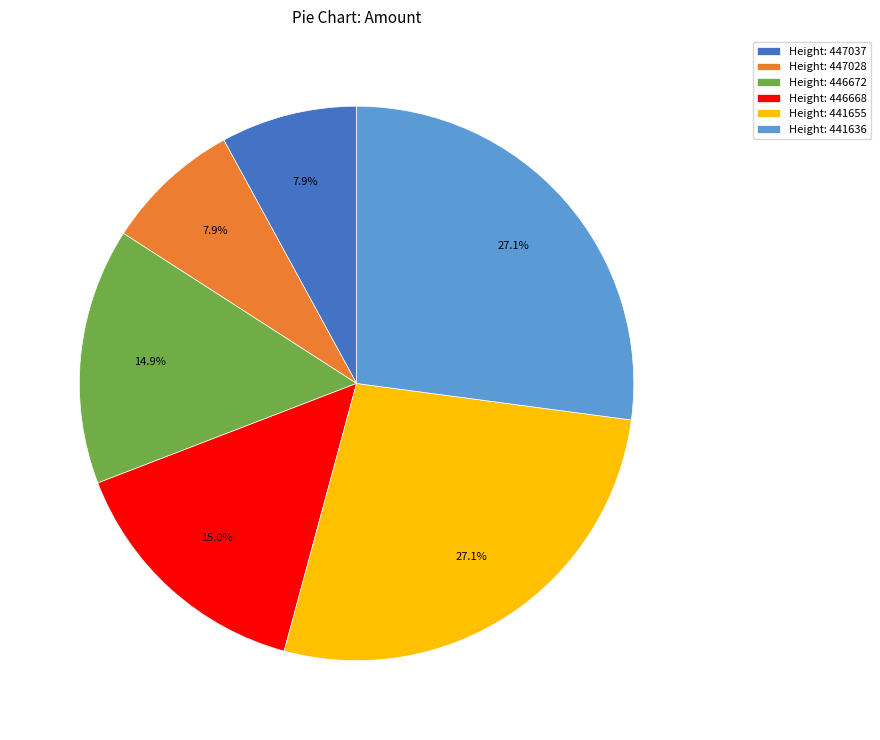

What is the ratio of the value at Height: 441655 to the value at Height: 446668?

1.8